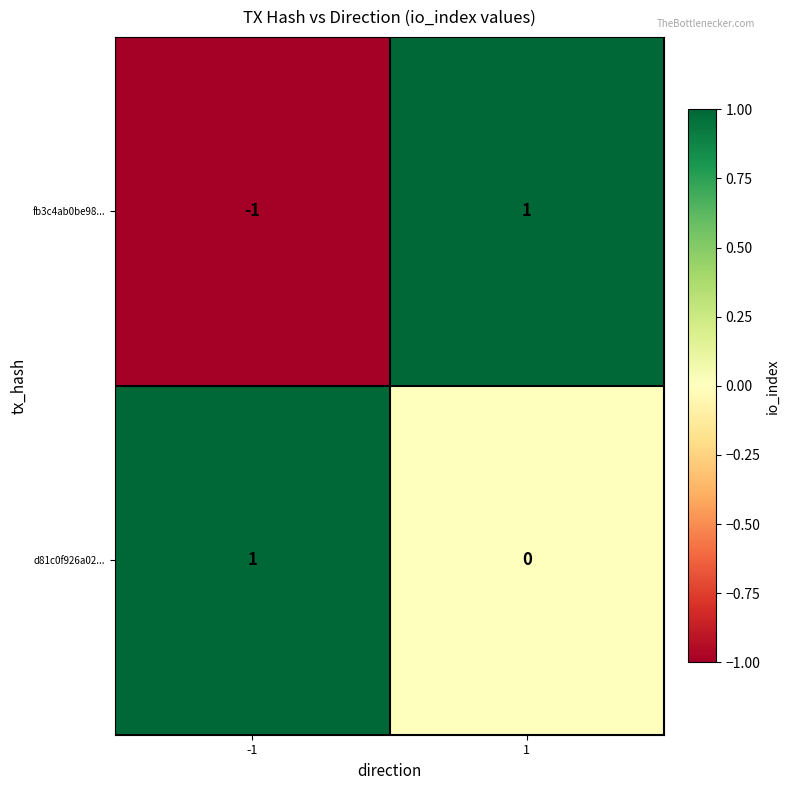

What is the spread (max minus min) of values at 1?

1